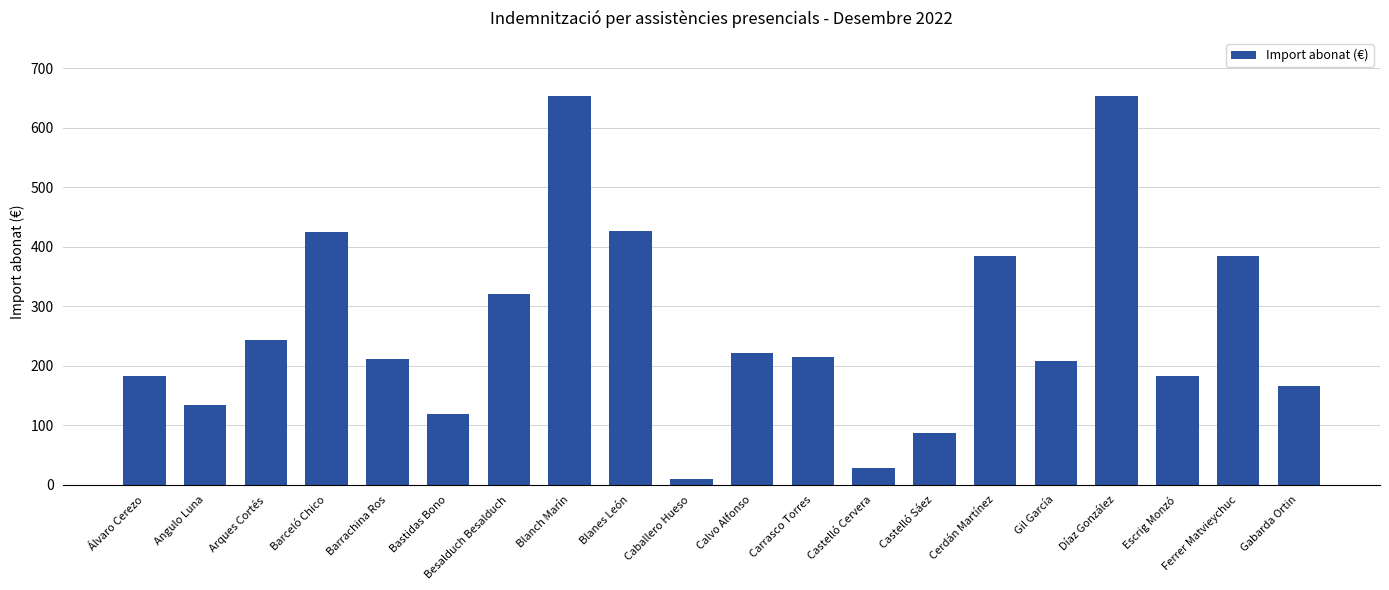

Is it true that the value at Angulo Luna is 32.9?

False